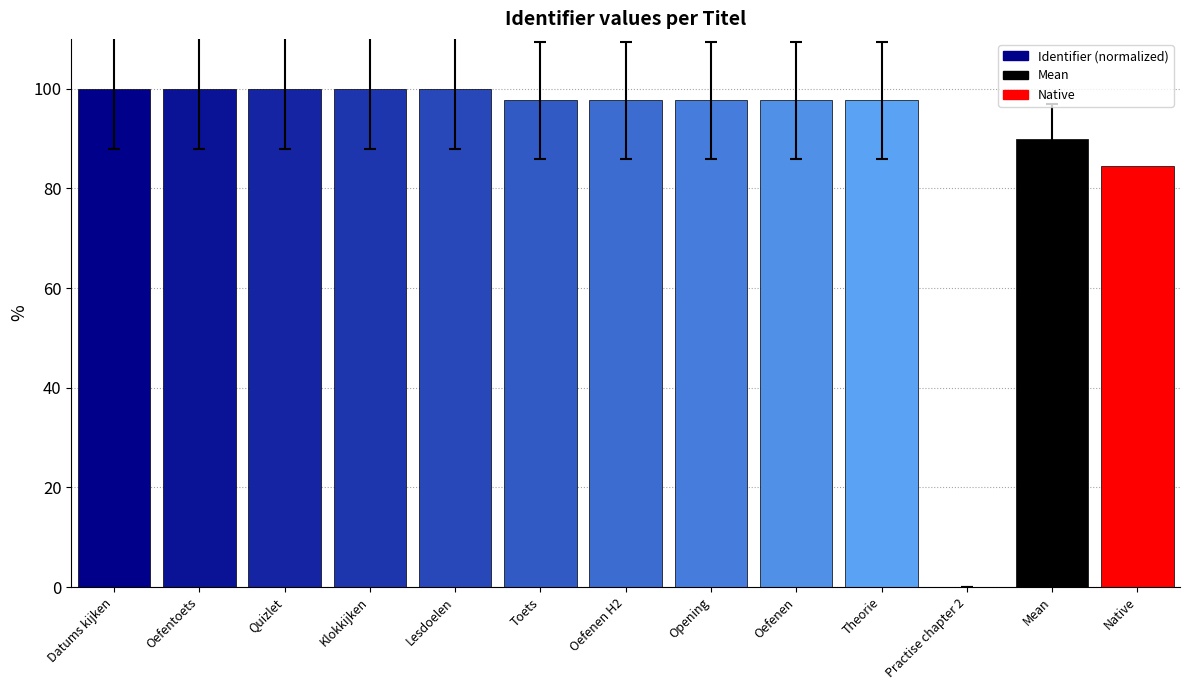

How many values are below 97?

1